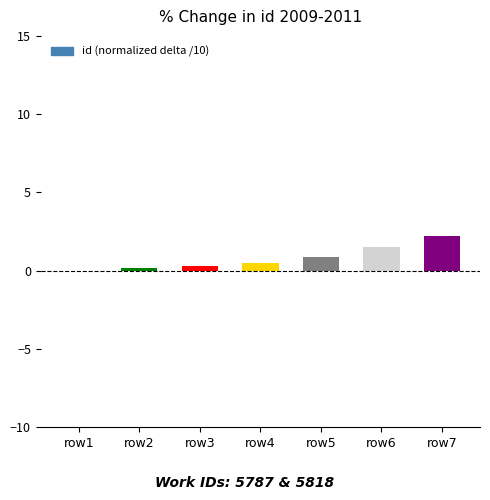

The value at row5 is 0.9. True or false?

True